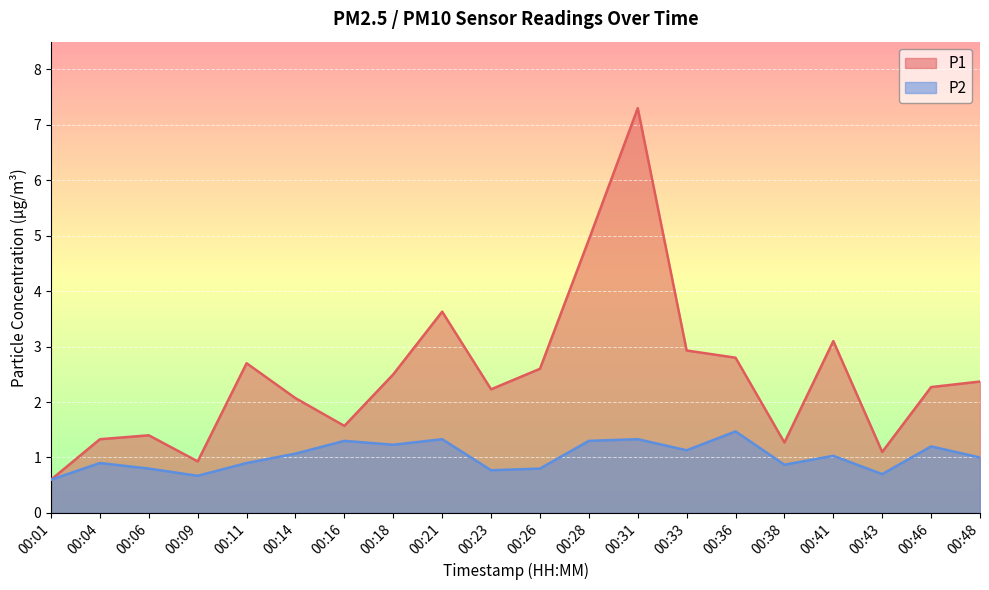

Is it true that P1 equals 2.4 at 00:48?

True